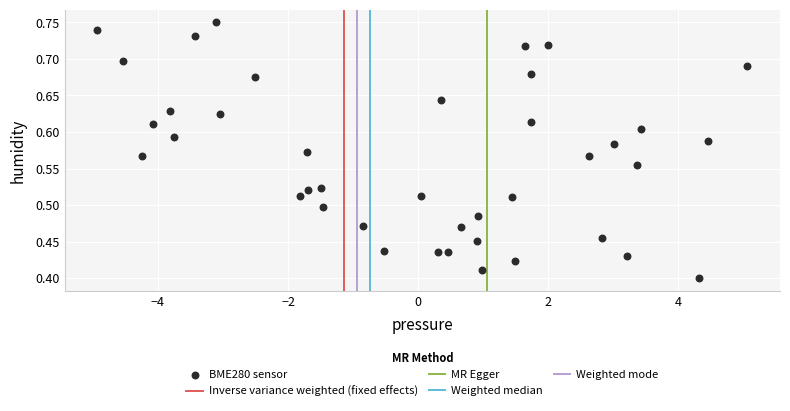

What is the range of X values (max minus min)?

10.0